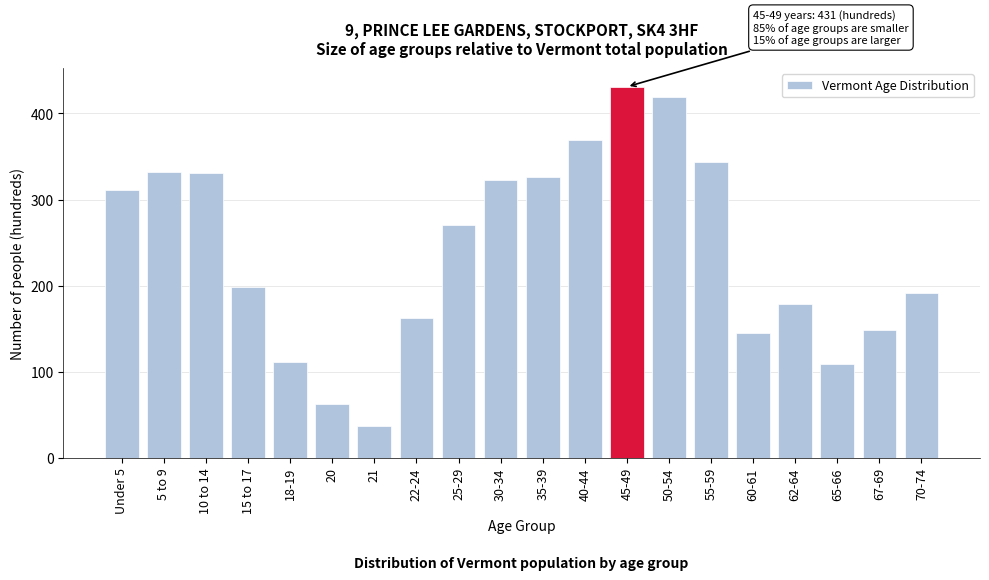

Between 62-64 and 18-19, which is larger?

62-64